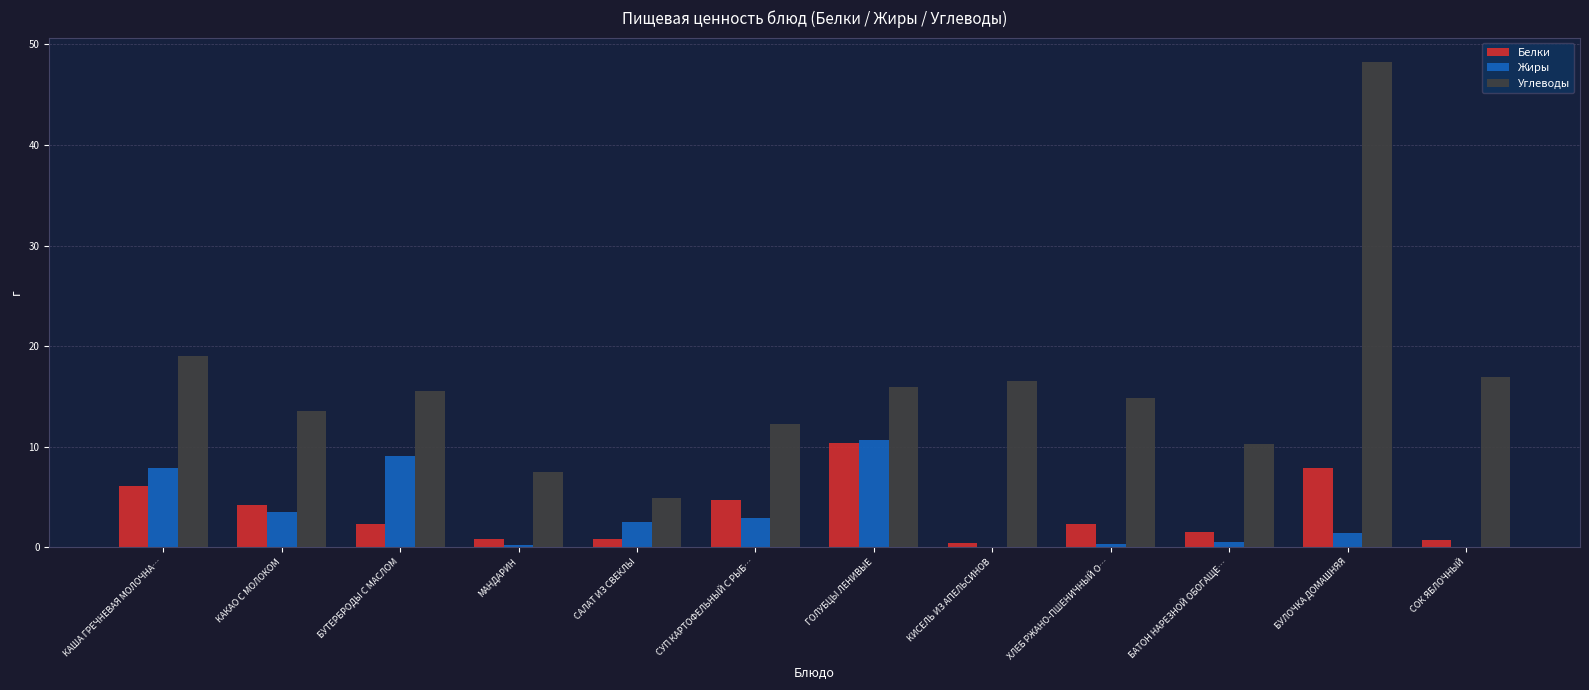

What is the sum of all Жиры values?

39.3